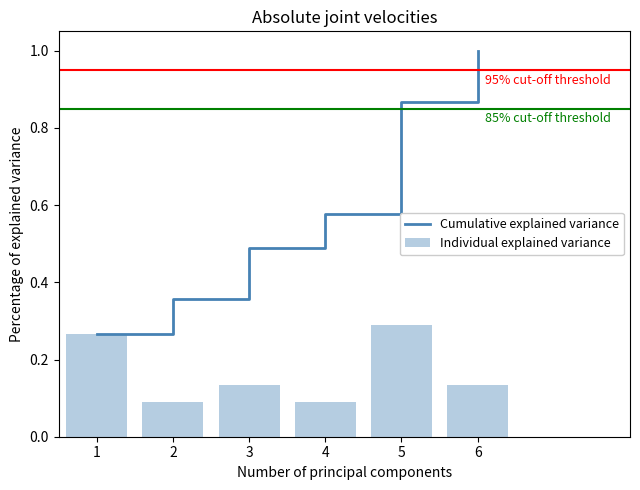

What is the highest value of the Cumulative explained variance series?

1.0